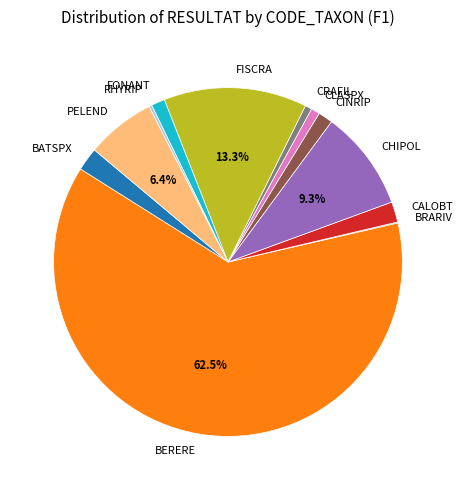

Between CHIPOL and CLASPX, which is larger?

CHIPOL